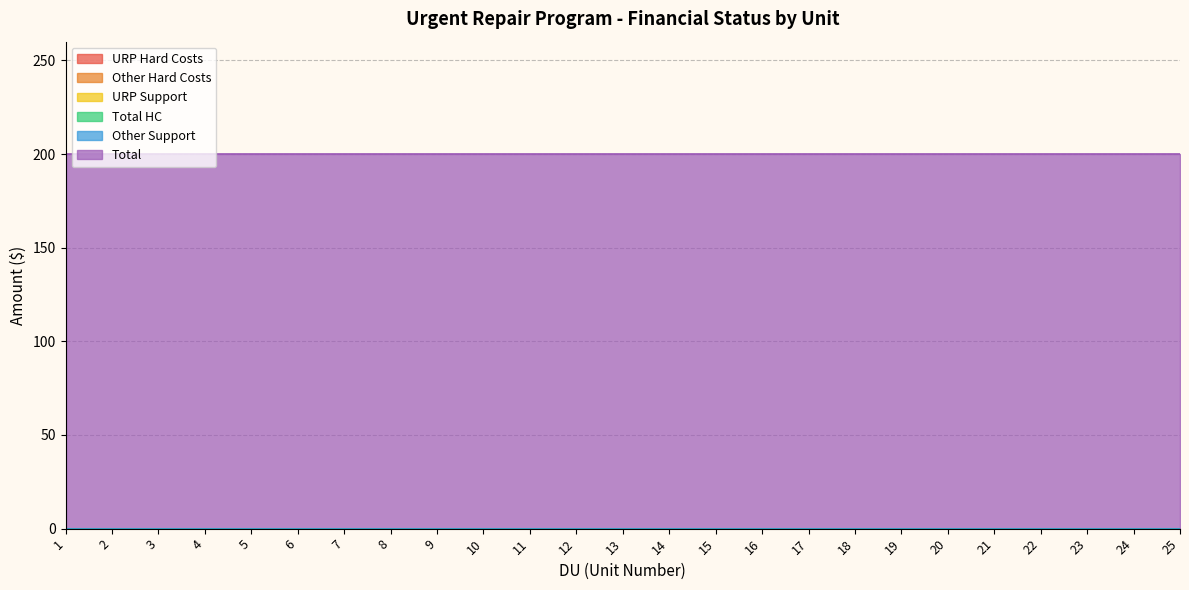

Which series has the largest total across all categories?

Total